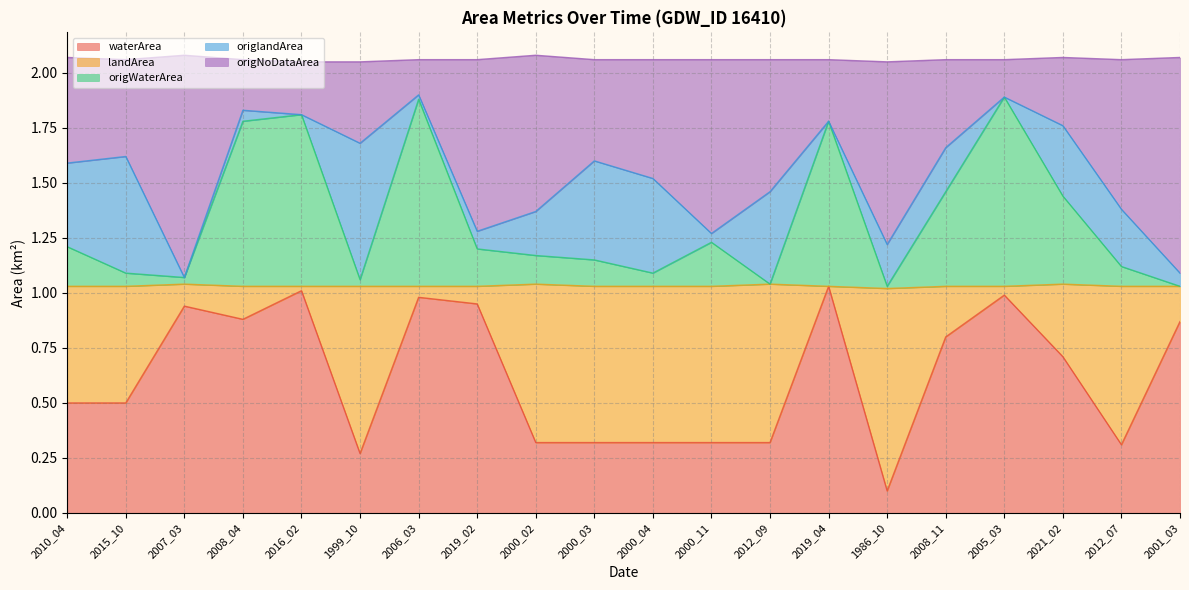

How many interior local peaks does the waterArea series have?

5